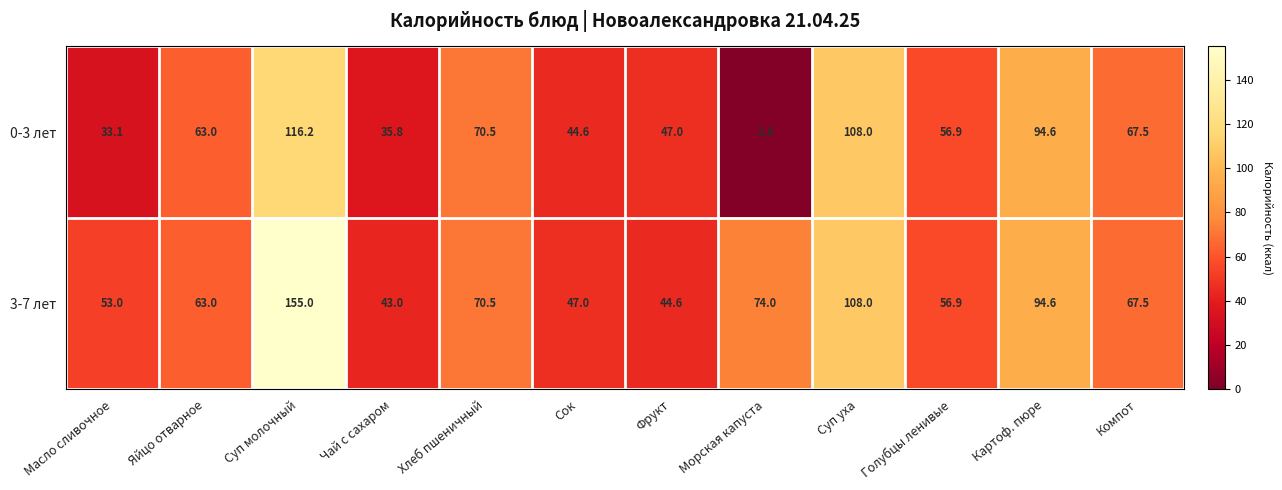

What is the minimum value for 0-3 лет?

1.6